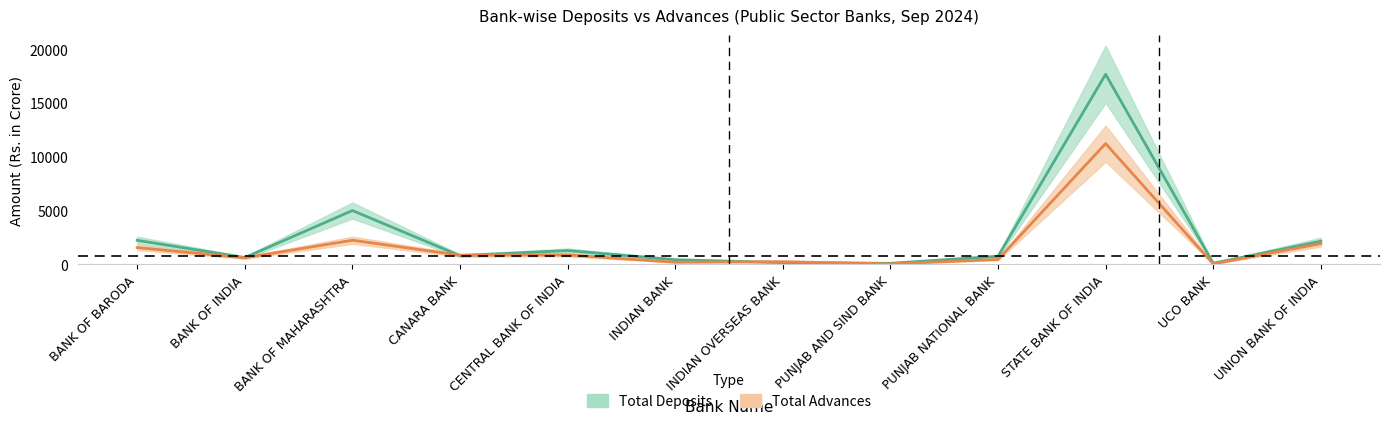

Reading right to left, list all the values displayed in this chart.

Total Deposits: 2146.5	102.1	17667.1	747.7	93.7	160.8	428.1	1279.5	801.1	4999.2	625.3	2231.0
Total Advances: 1934.2	36.5	11224.8	448.3	39.3	243.9	193.6	869.3	847.2	2236.4	606.8	1554.9